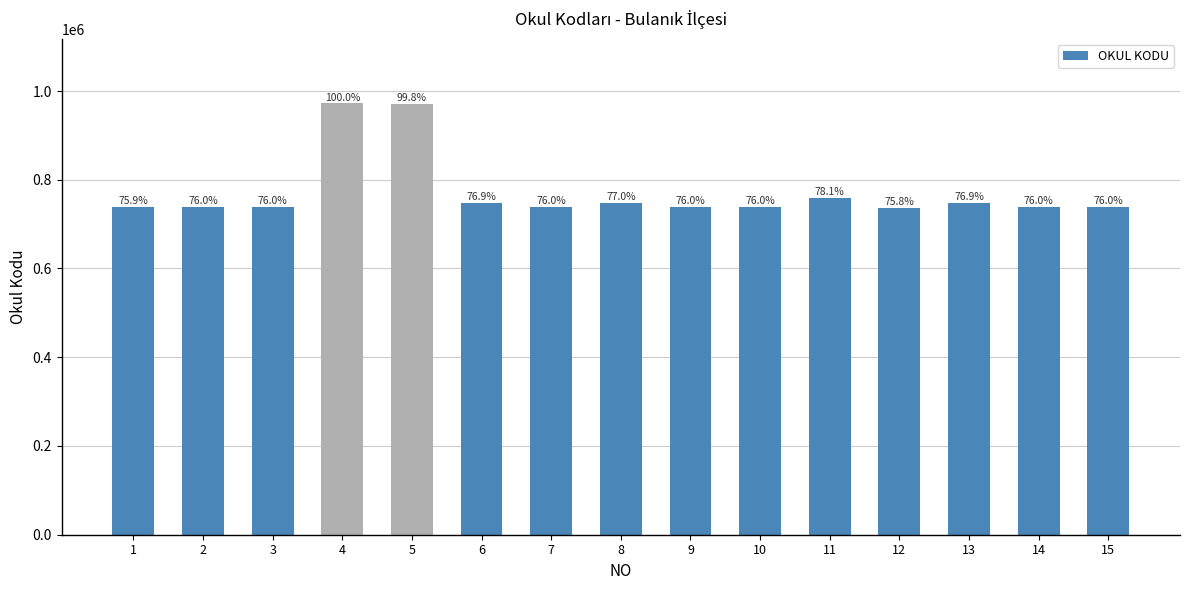

The value at 13 is 747718. True or false?

True